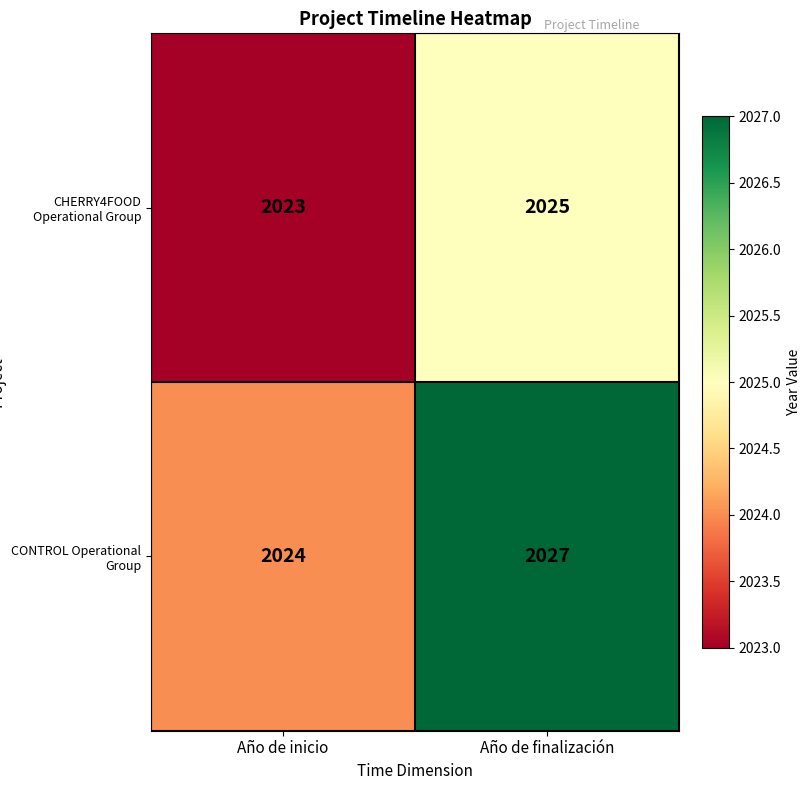

At which label is CHERRY4FOOD Operational Group closest to 2024?

Año de inicio